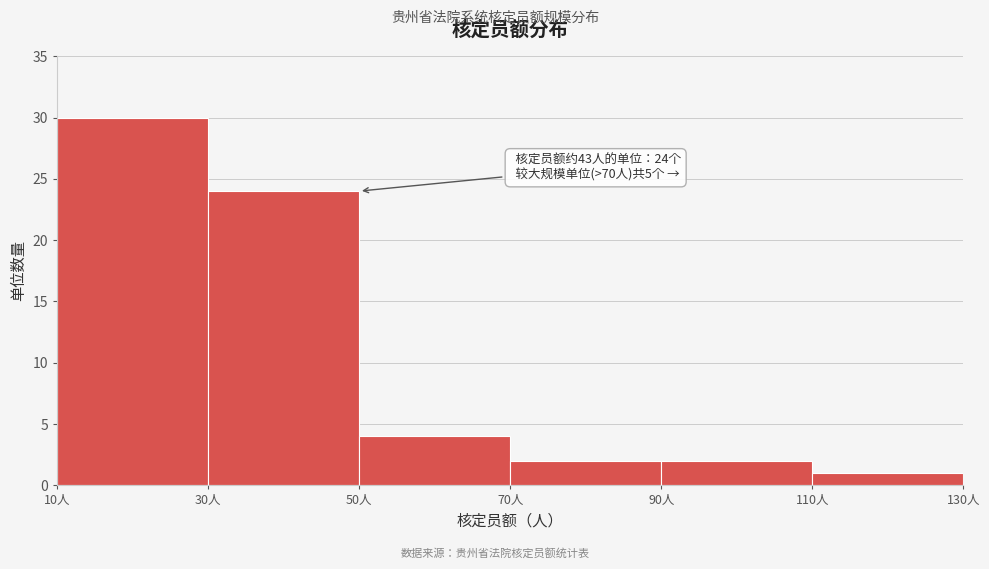

Over which range of the x-axis is the bar tallest?

10 to 30